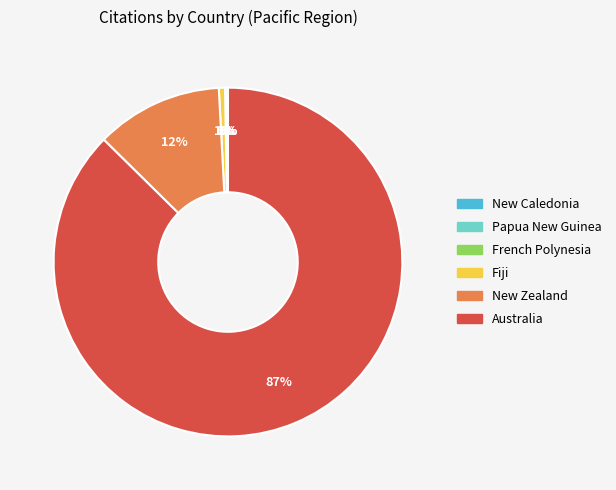

Which category has the biggest portion of the pie?

Australia